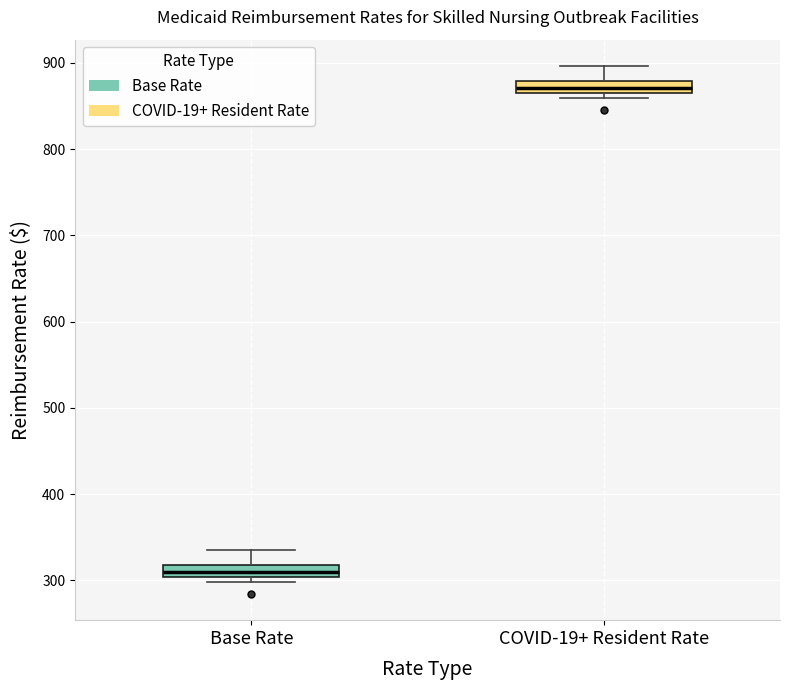

Where does the upper whisker of the box for Base Rate end on the y-axis? The values are not printed on the chart, so give them approximately, as read against the axis.

340